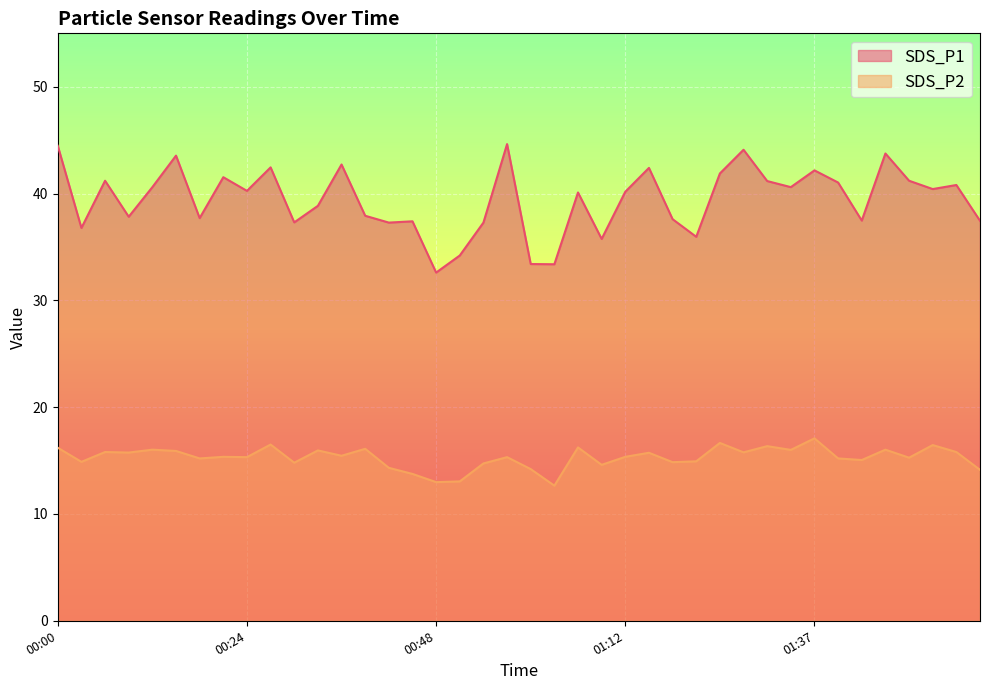

Where is the first local minimum for SDS_P1?

00:03